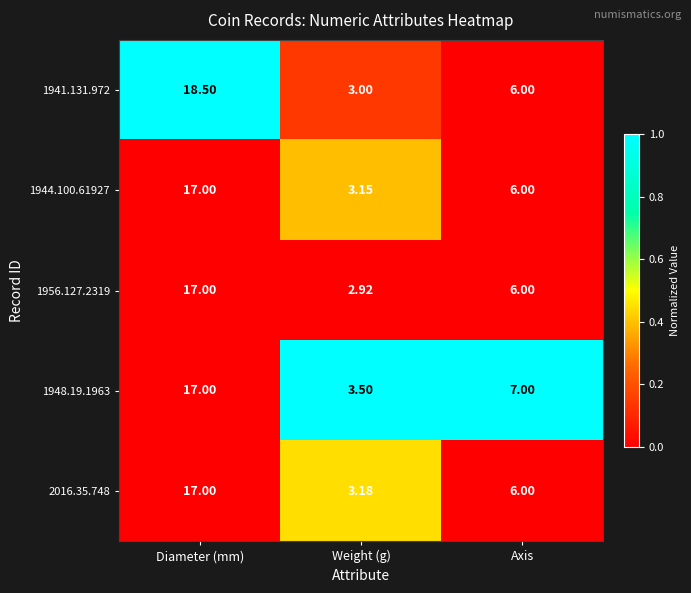

Which category has the highest value across all series?

Diameter (mm)